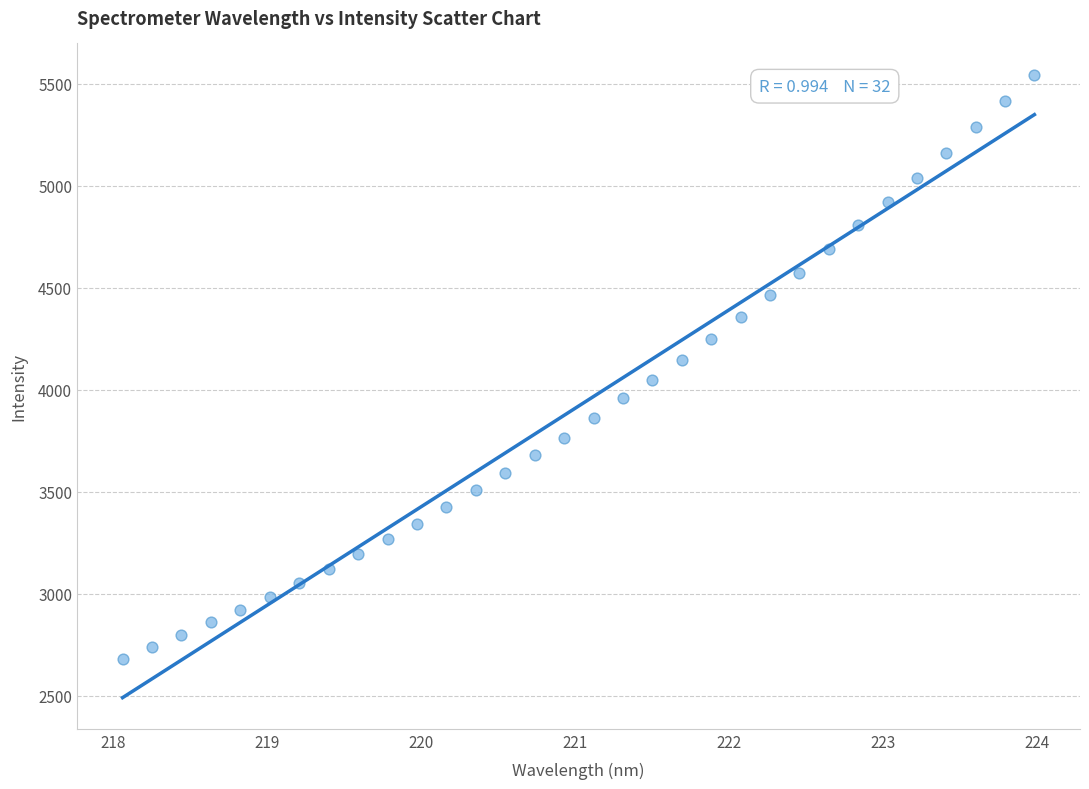

What is the range of Y values (max minus min)?

2865.2